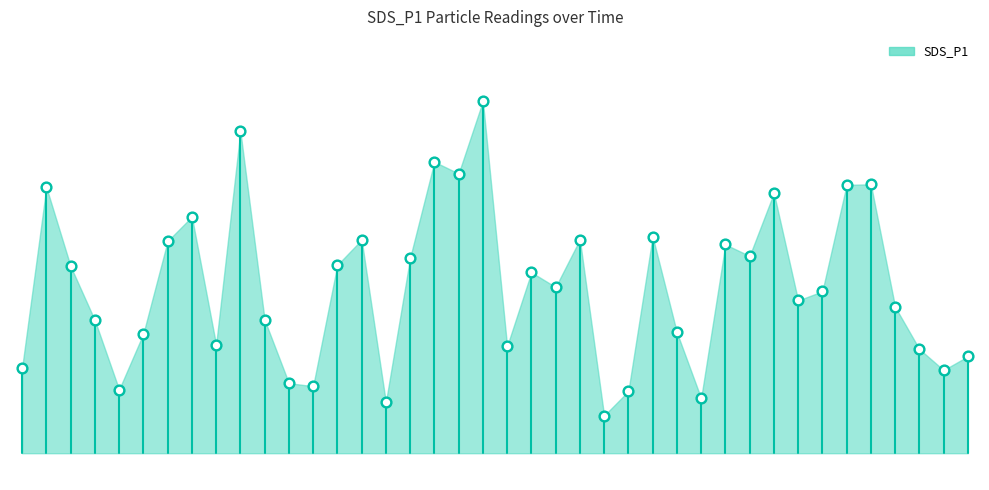

What is the change in value from 00:13 to 01:20?

+2.5